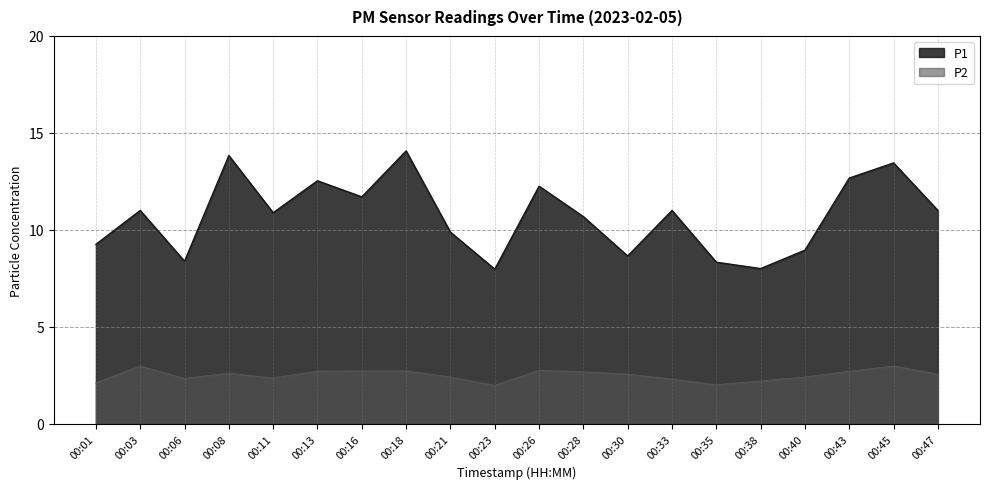

How many data points in P1 are above 11?

7